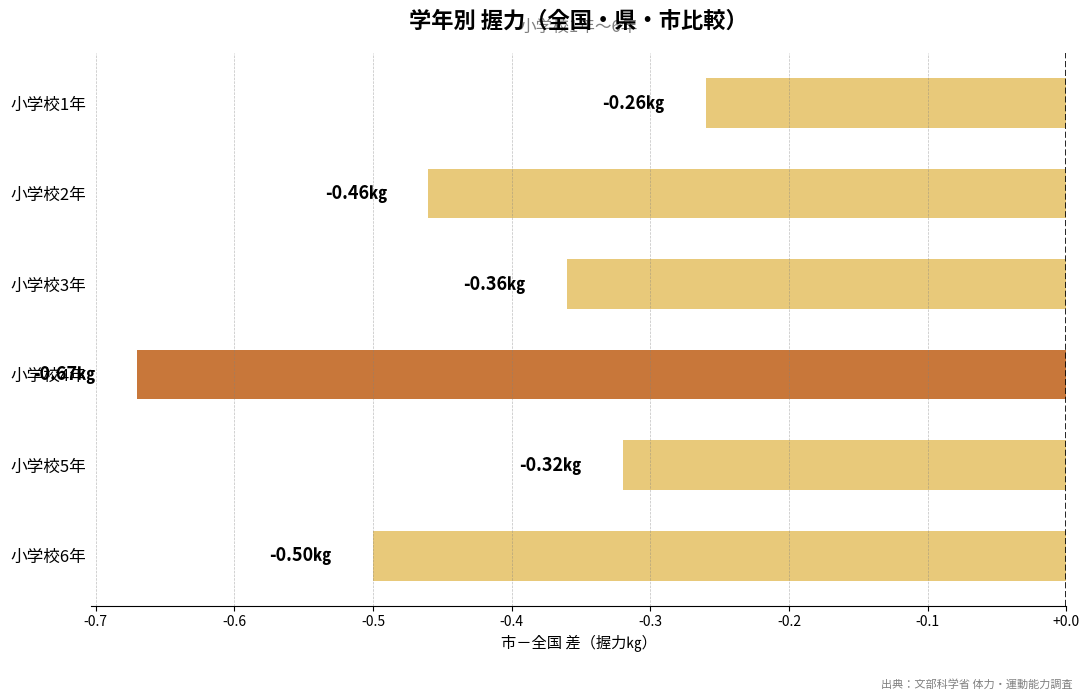

What is the sum of all values?

-2.6